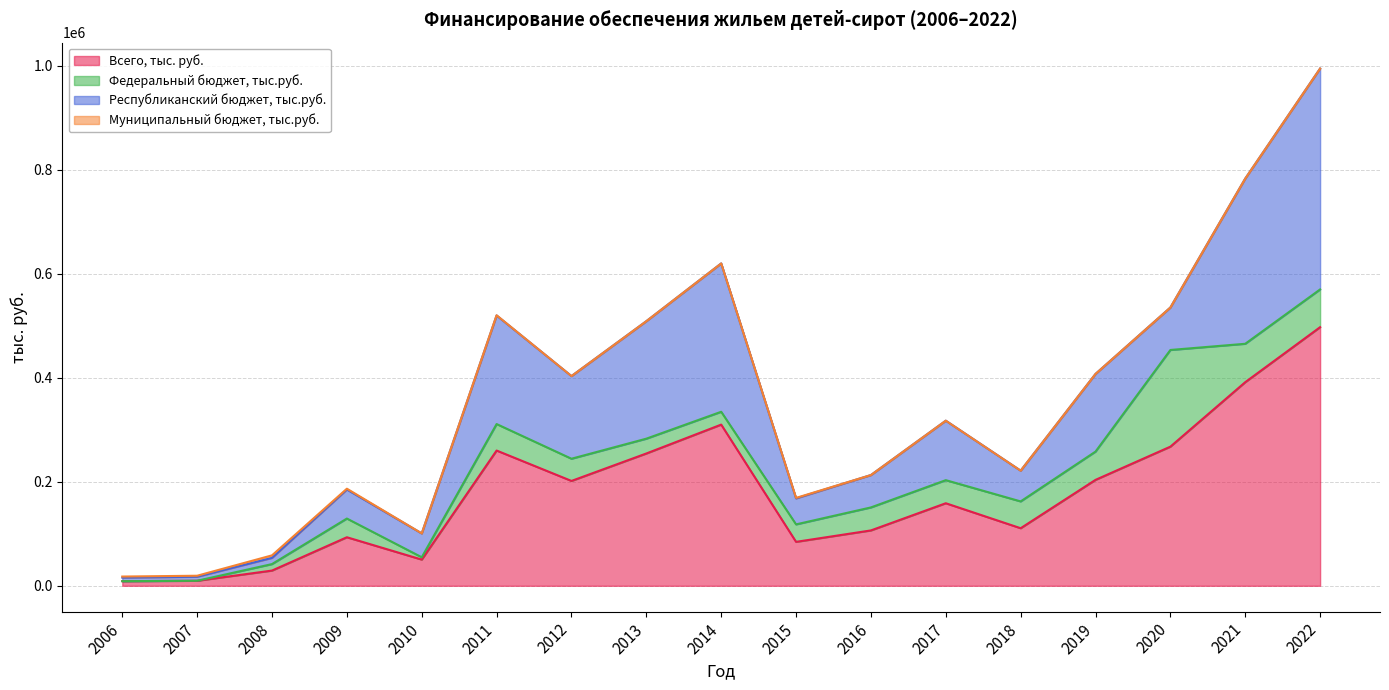

What is the average value of the Республиканский бюджет, тыс.руб. series?

133337.3